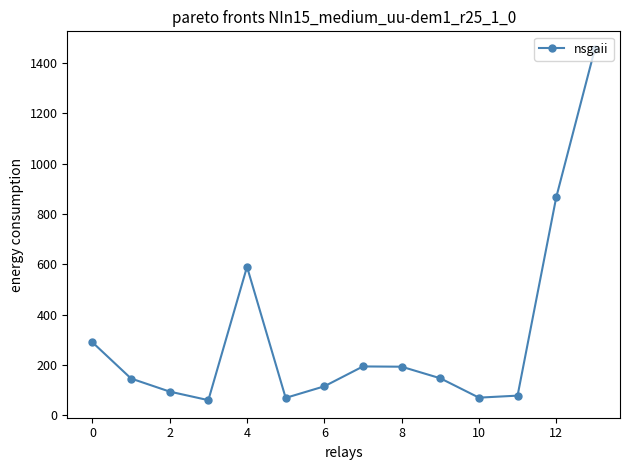

How many points are lower than both their immediate neighbors (excluding endpoints)?

3